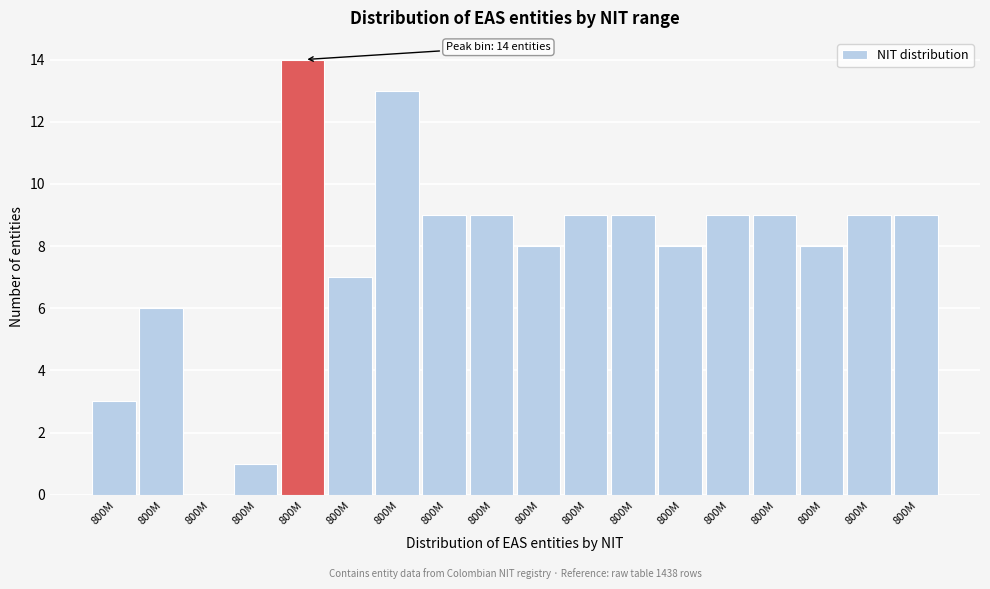

How many positive values are there?

17